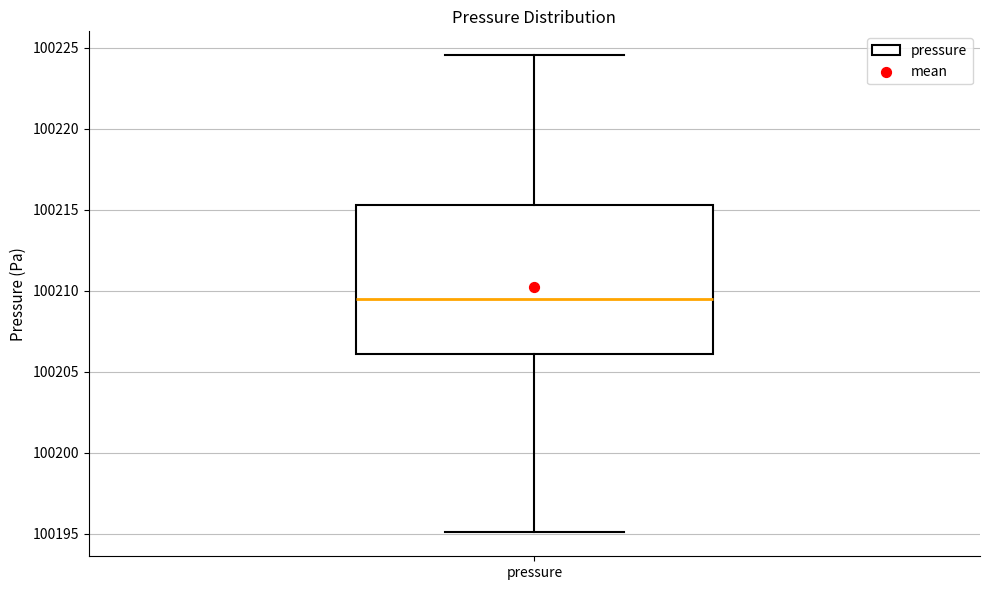

Transcribe this box plot: give where the median line is, the range the box spans, and where the two whiskers end, as read against the y-axis. The values are not printed on the chart, so give them approximately, as read against the axis.

median 100209.5, box 100206.0 to 100215.5, whiskers 100195.0 to 100224.5